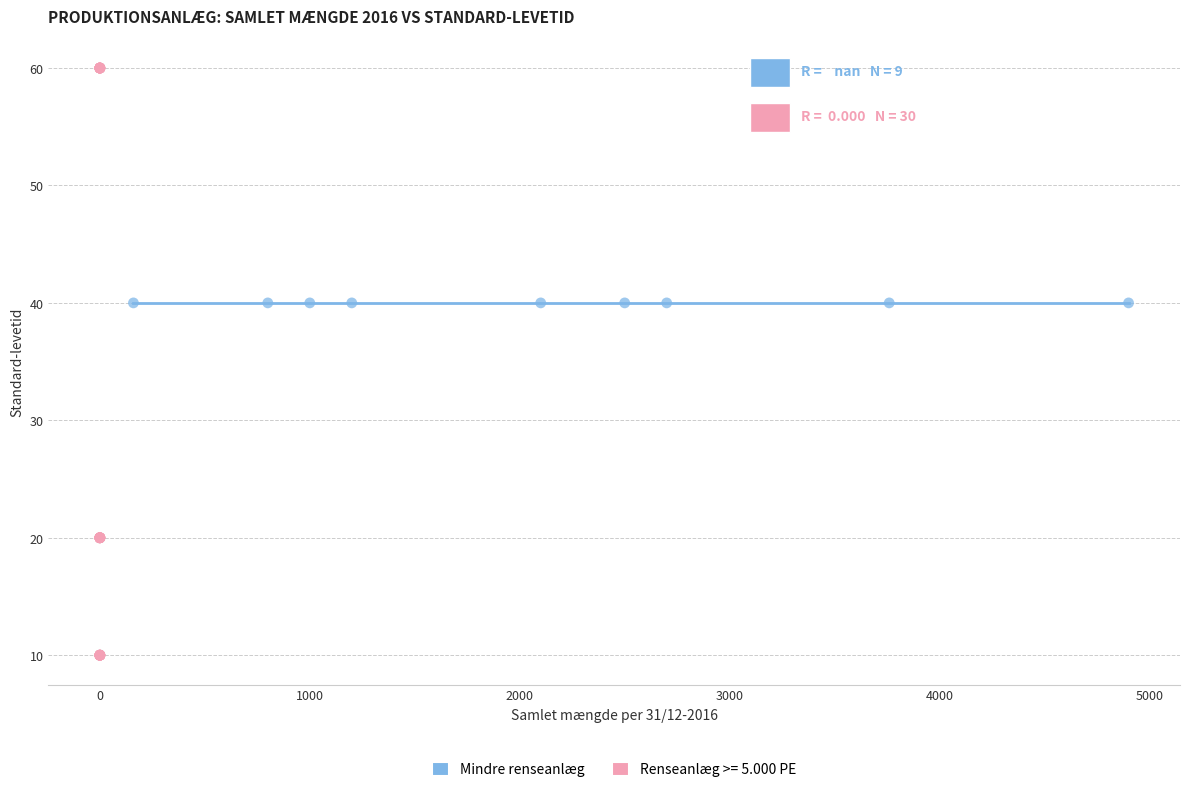

Which series contains the lowest Y value?

Renseanlæg >= 5.000 PE